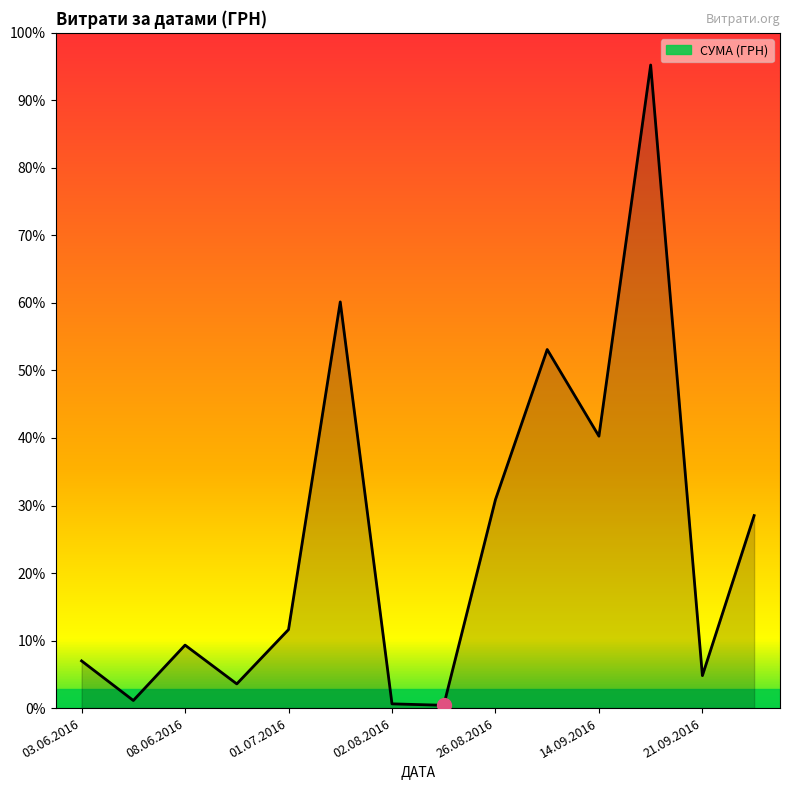

Is this an area chart (filled region under the line)?

Yes